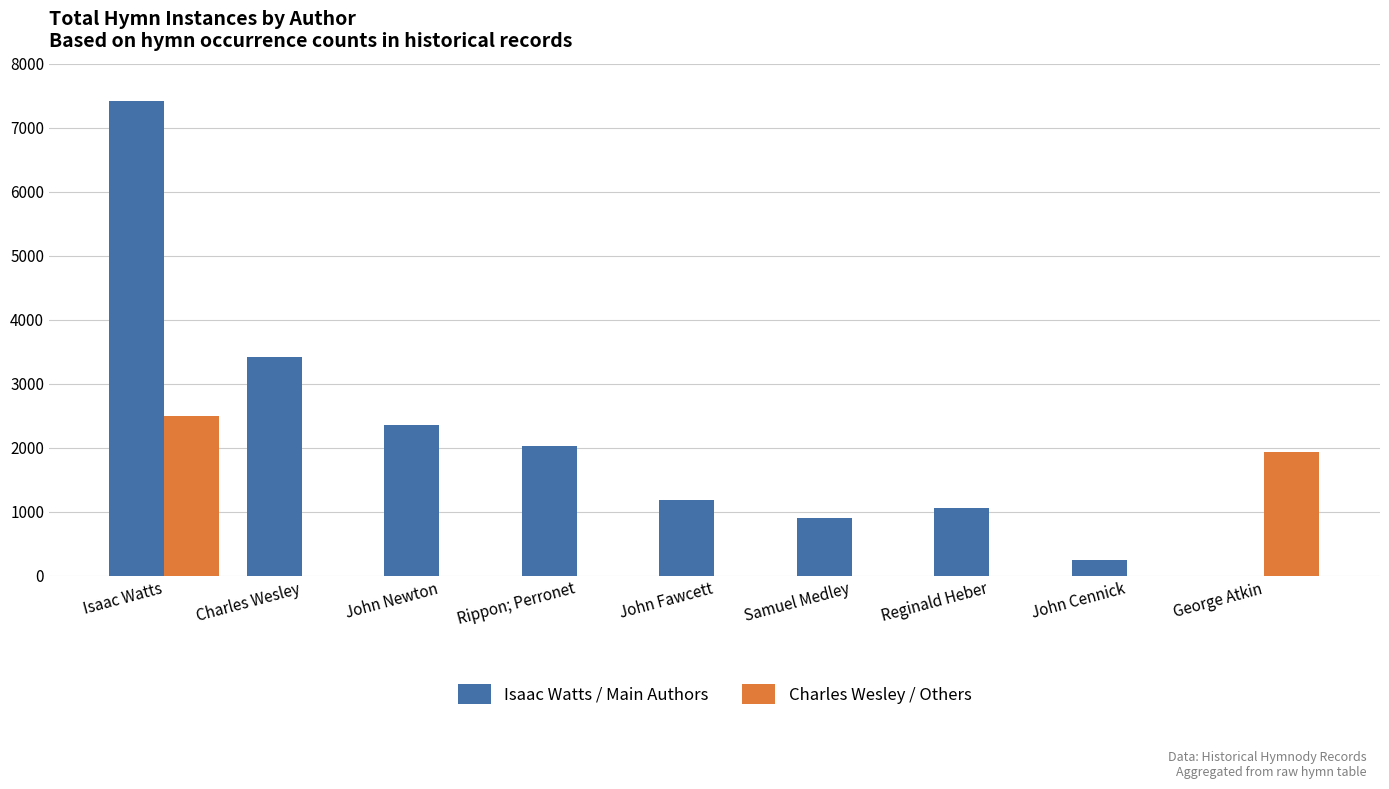

What is the highest value of the Charles Wesley / Others series?

2492